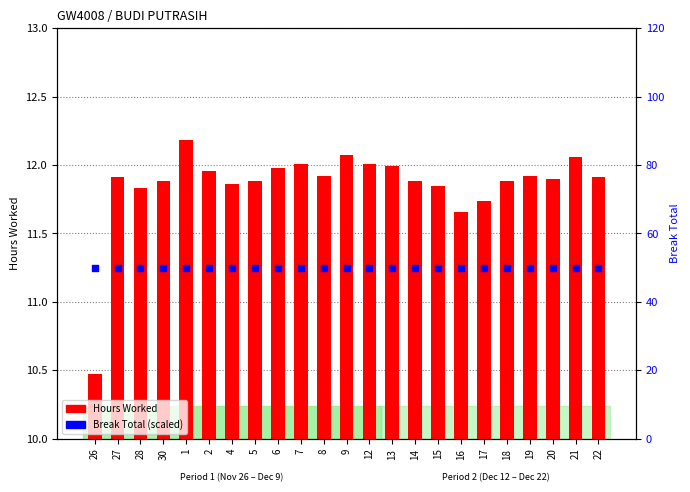

What is the total value across all series at 19?

61.9